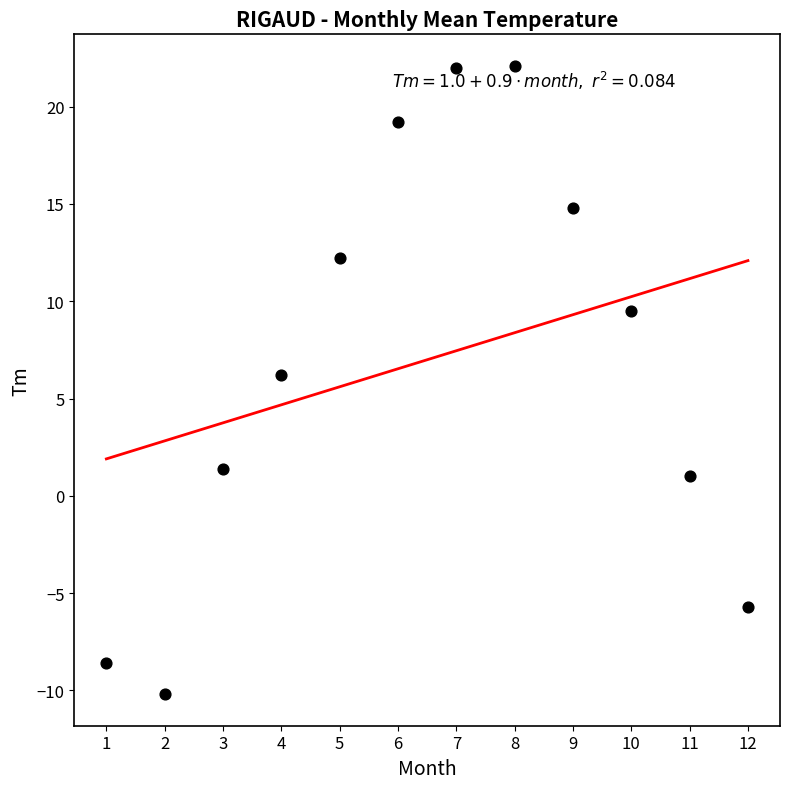

What is the average X value?

6.5